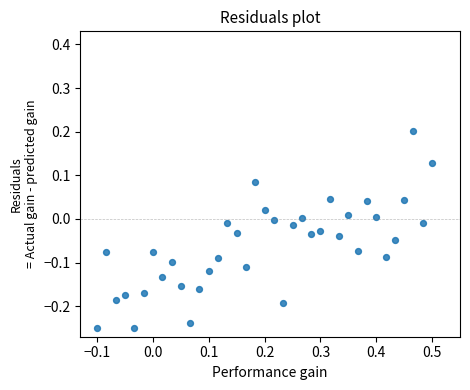

What is the range of X values (max minus min)?

0.6